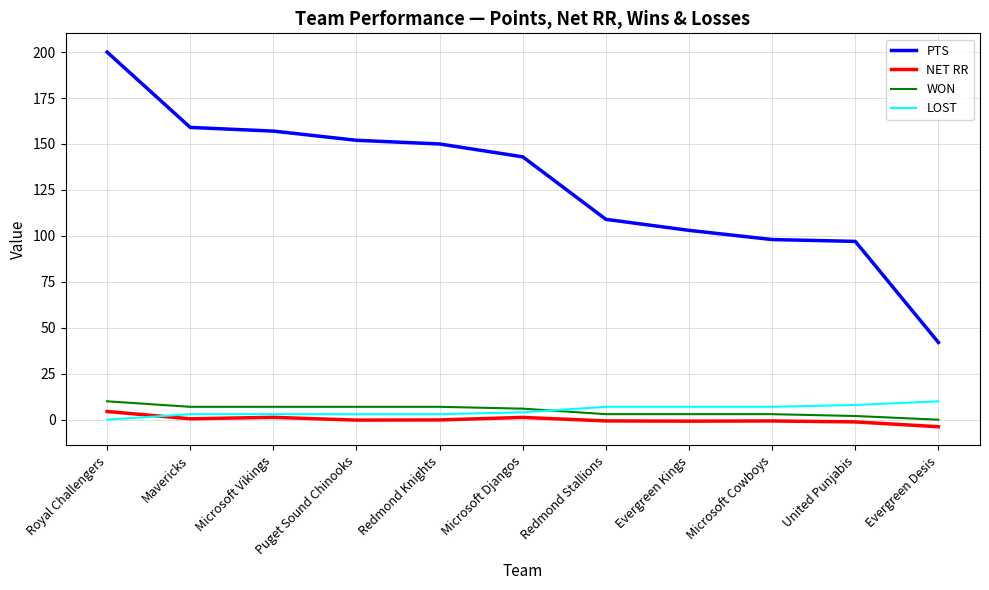

True or false: NET RR and PTS cross at least once.

False